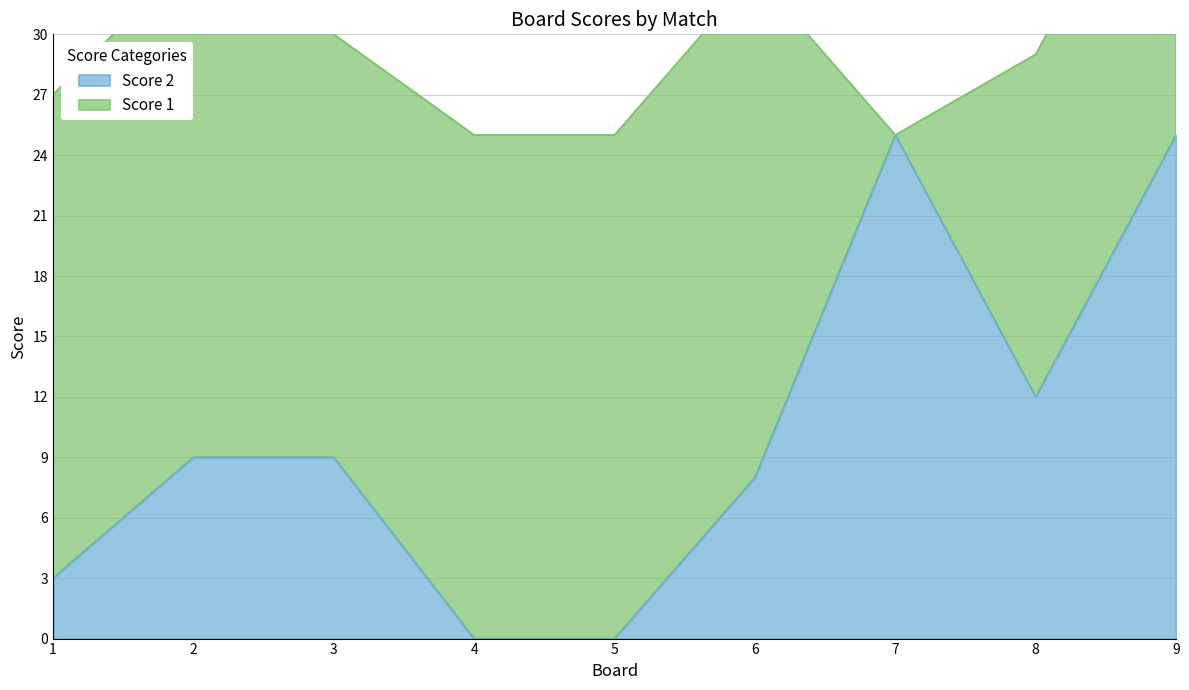

List the labels in order of value, largest first.

7, 9, 8, 2, 3, 6, 1, 4, 5